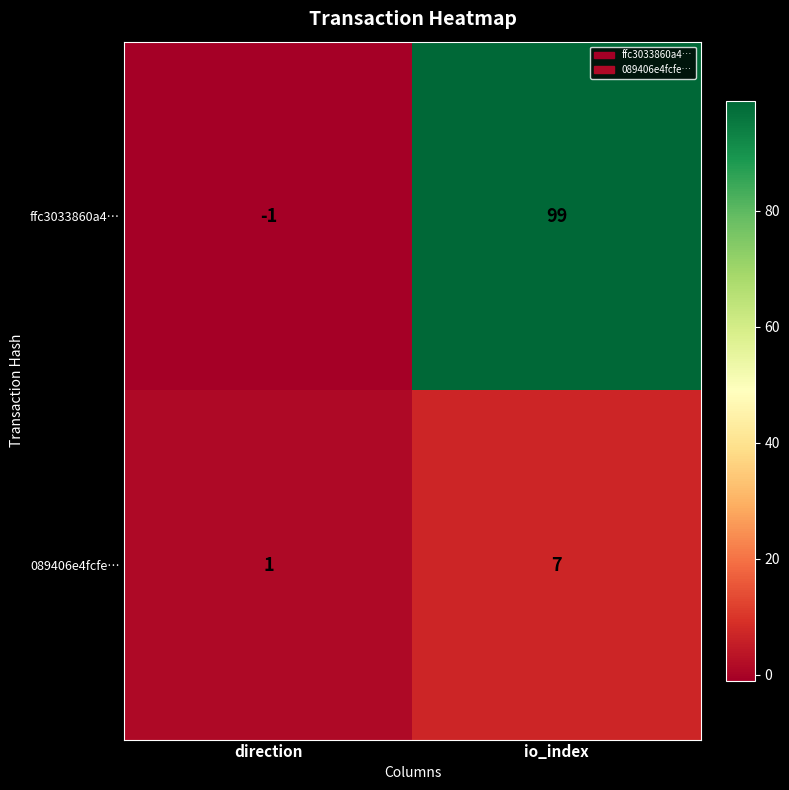

What is the greatest value displayed?

99